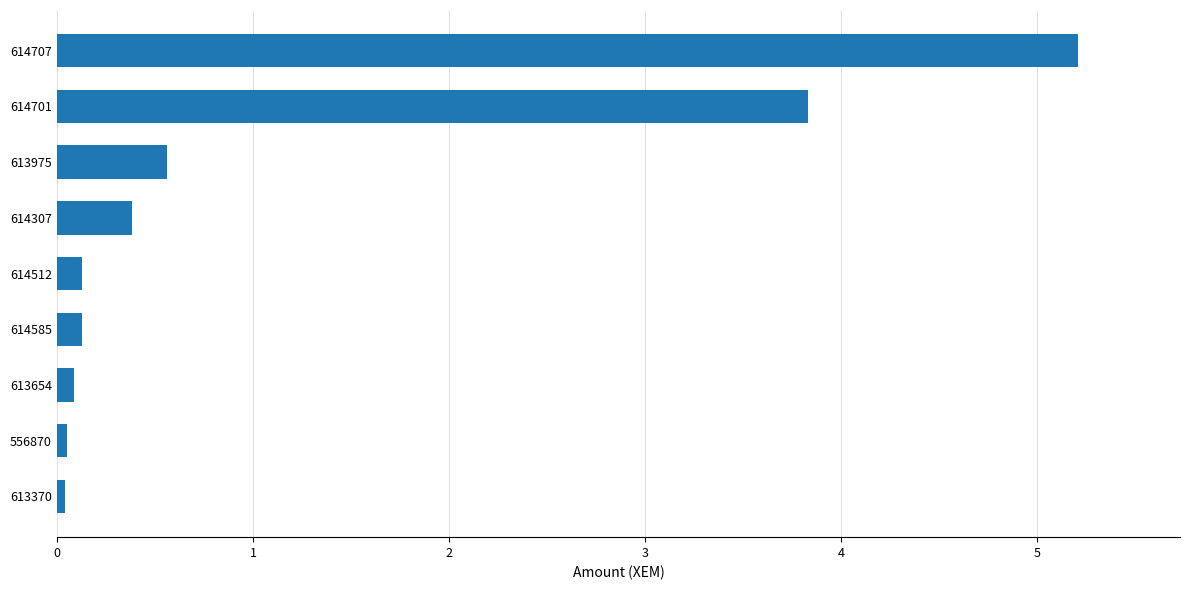

The value at 614701 is 2.6. True or false?

False